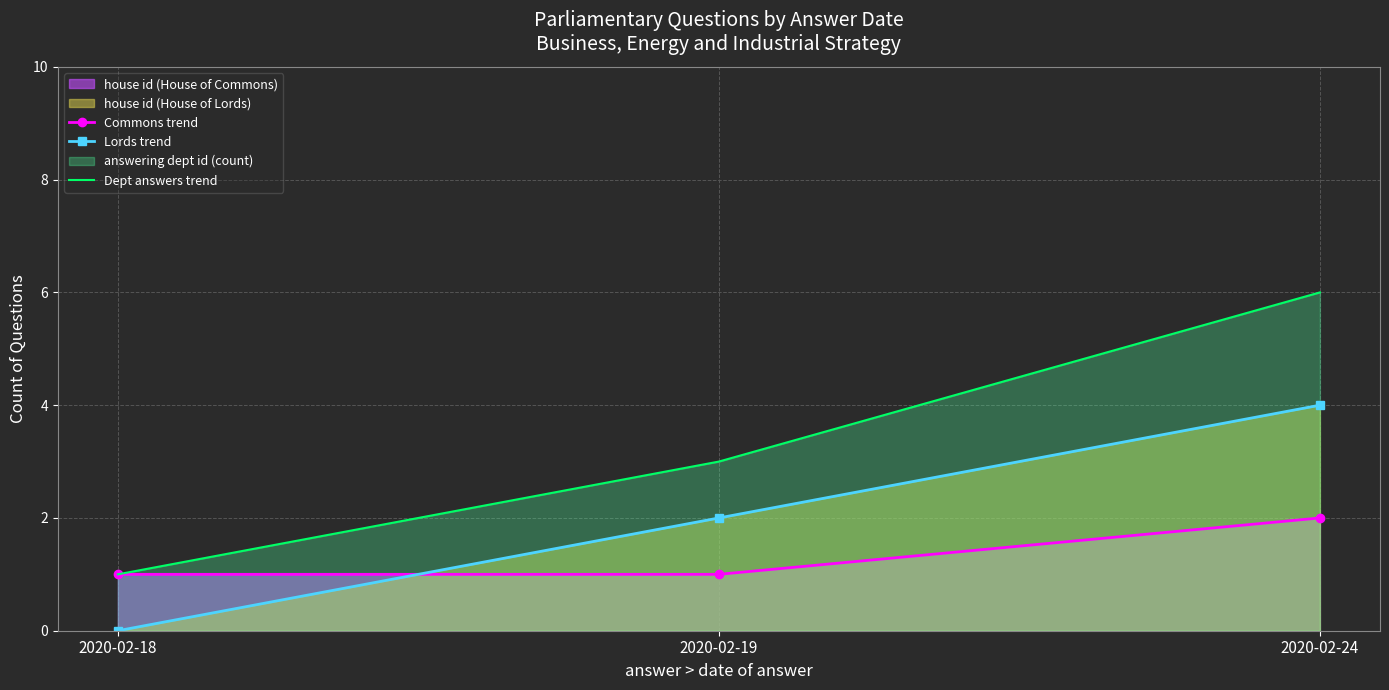

Reading right to left, extract all data points from this chart.

Commons trend: 2	1	1
Lords trend: 4	2	0
Dept answers trend: 6	3	1